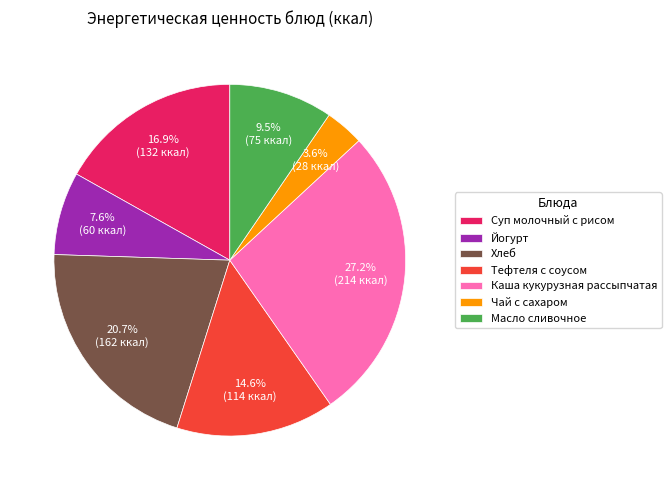

True or false: Масло сливочное accounts for 1% of the total.

False